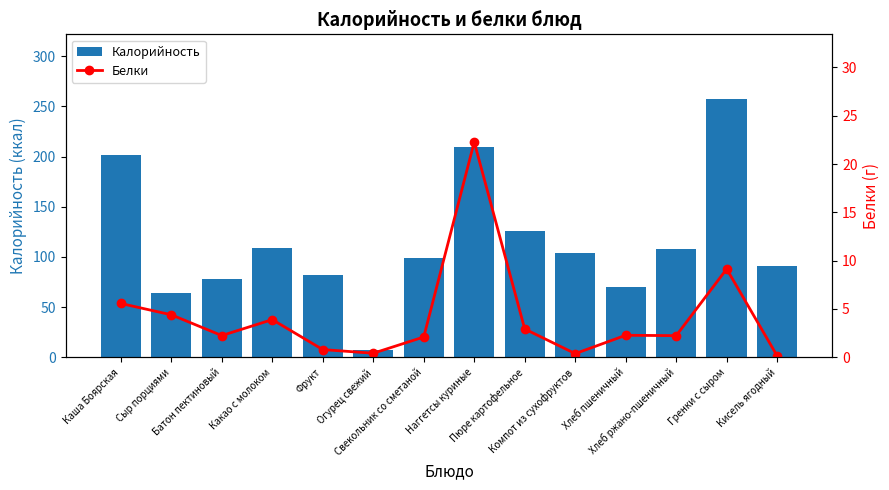

List the labels in order of Белки value, largest first.

Наггетсы куриные, Гренки с сыром, Каша Боярская, Сыр порциями, Какао с молоком, Пюре картофельное, Хлеб пшеничный, Батон пектиновый, Хлеб ржано-пшеничный, Свекольник со сметаной, Фрукт, Огурец свежий, Компот из сухофруктов, Кисель ягодный